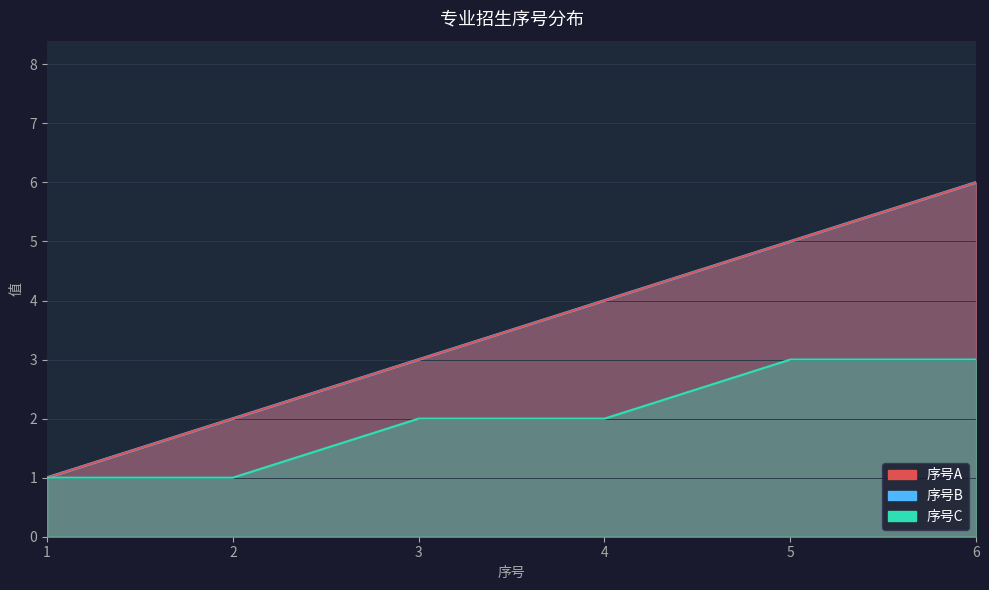

True or false: 序号A has a value of 3 at 2.

False